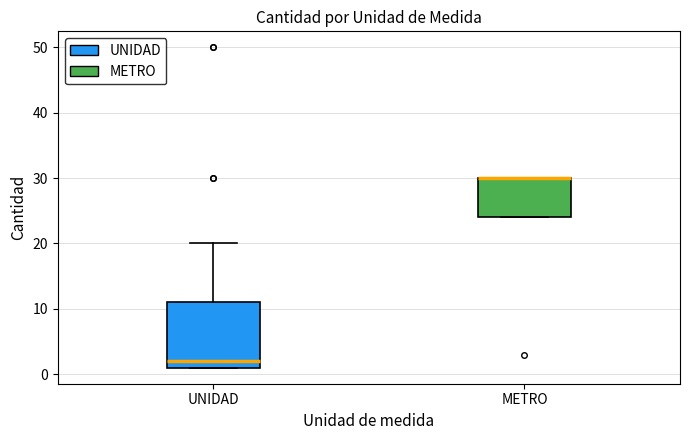

Reading left to right, transcribe this box plot: for each box, give where its median line is, the range the box spans, and where its two whiskers end, as read against the y-axis. The values are not printed on the chart, so give them approximately, as read against the axis.

UNIDAD: median 2, box 1 to 11, whiskers 1 to 20
METRO: median 30 (drawn on the box's upper edge), box 24 to 30, whiskers 24 to 30